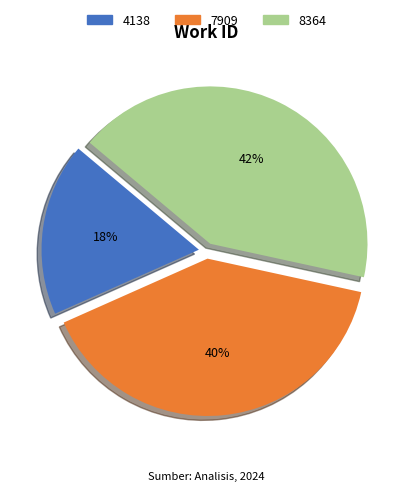

What is the ratio of the value at 8364 to the value at 7909?

1.1